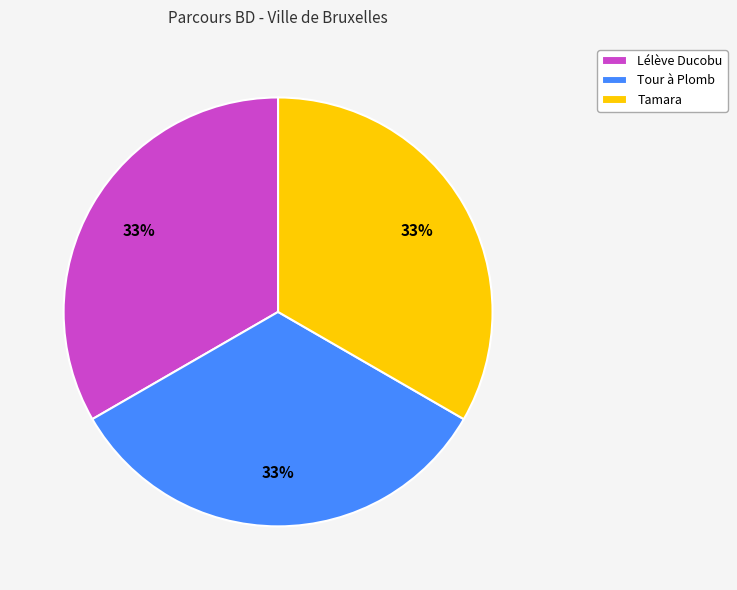

Do Tamara and Tour à Plomb together represent more than half of the pie?

Yes